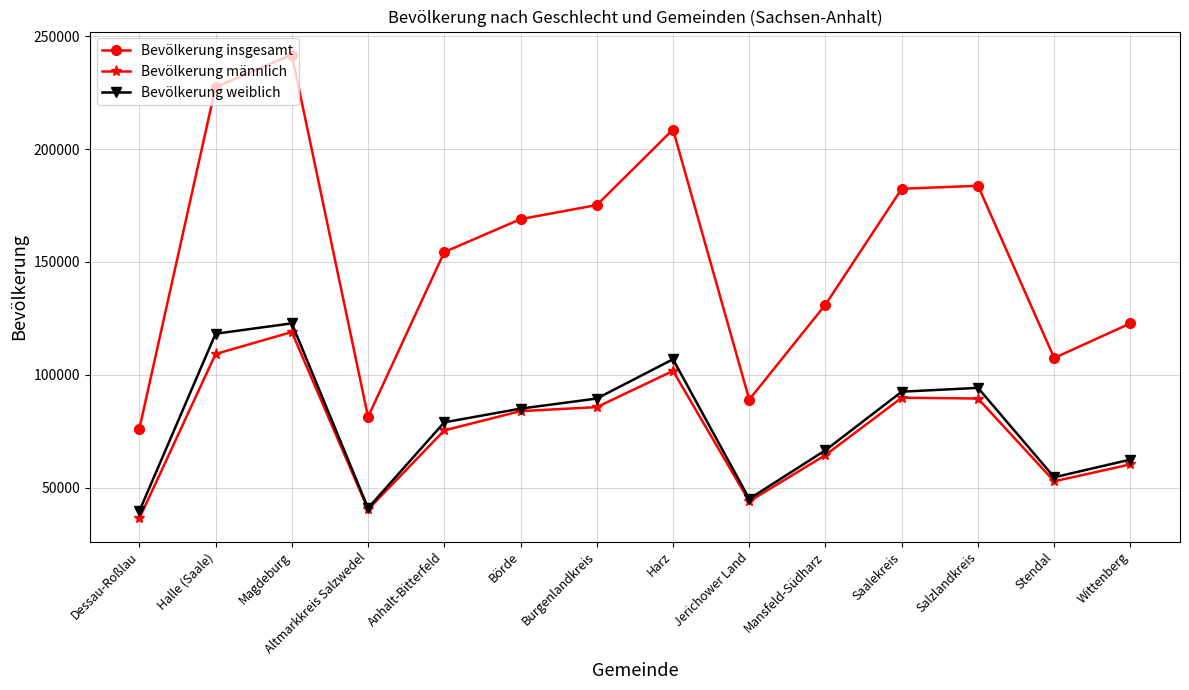

What is the difference between the maximum and minimum values in the Bevölkerung männlich series?

82557